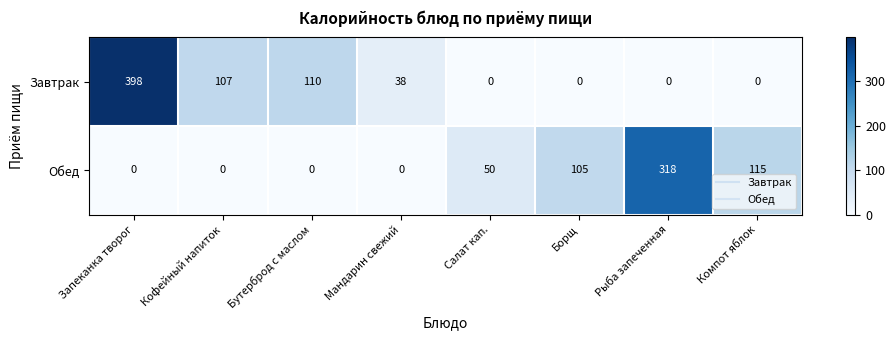

What is the difference between the Обед values at Запеканка творог and Компот яблок?

115